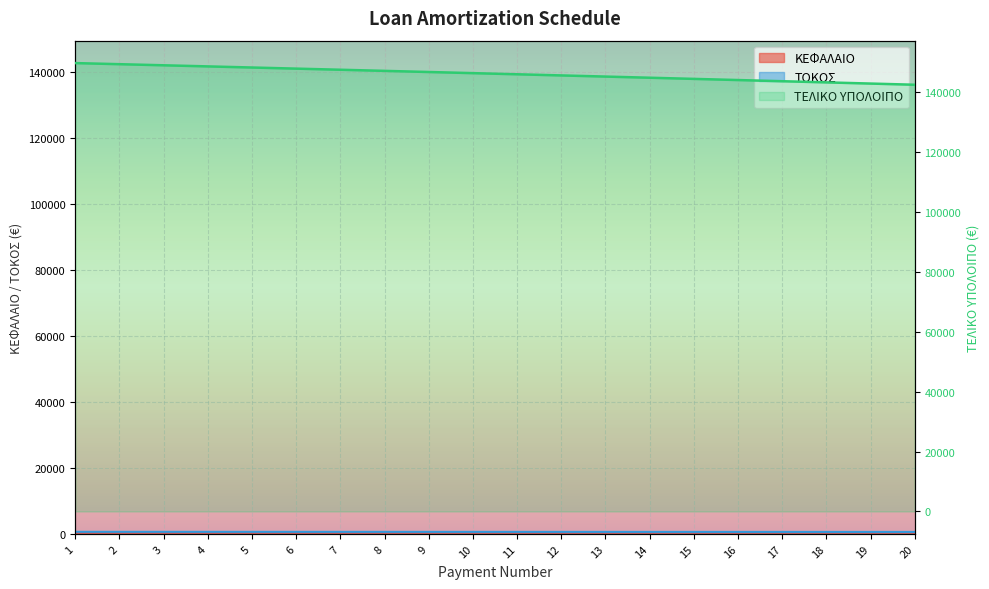

Rank the categories by value from lowest to highest.

20, 19, 18, 17, 16, 15, 14, 13, 12, 11, 10, 9, 8, 7, 6, 5, 4, 3, 2, 1